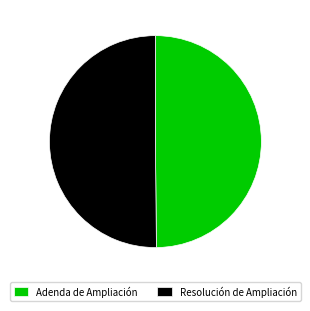

The Resolución de Ampliación slice represents 50% of the pie. True or false?

True